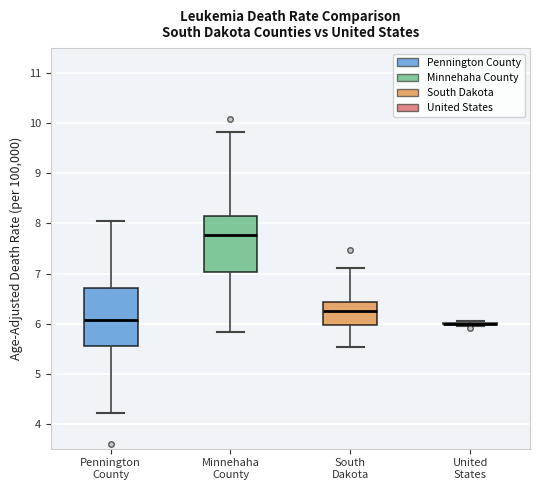

Where is the upper edge of the box for Pennington County on the y-axis? The values are not printed on the chart, so give them approximately, as read against the axis.

6.7